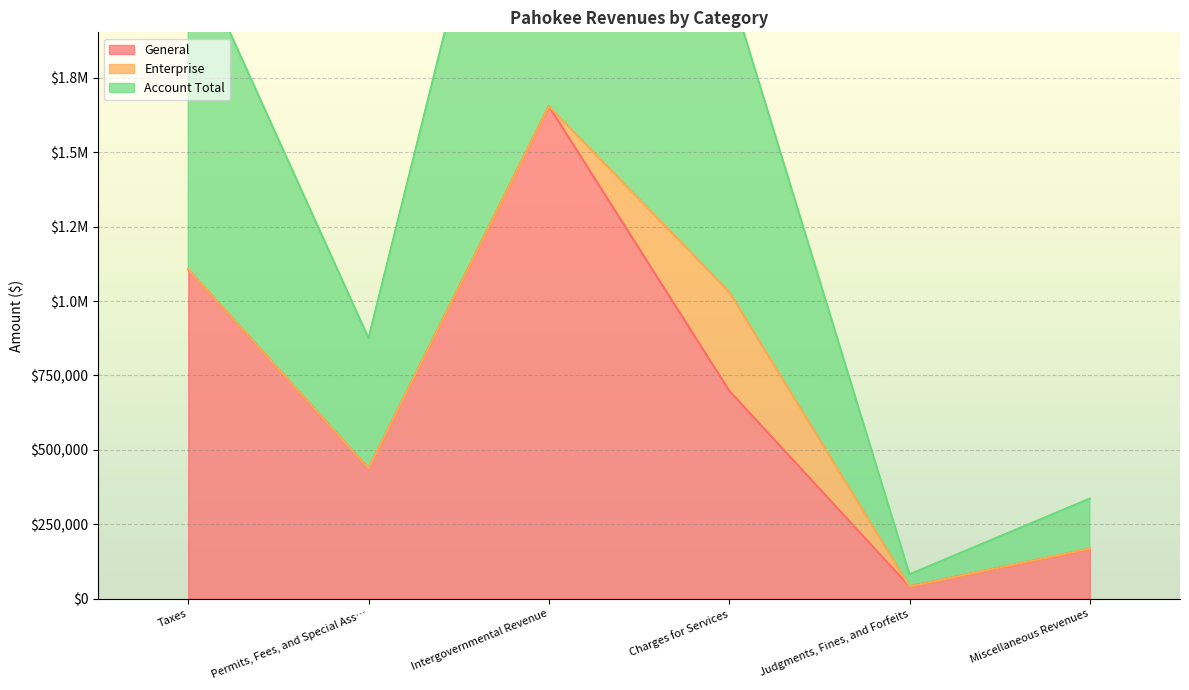

What is the difference between the highest and lowest values at Intergovernmental Revenue?

1654844